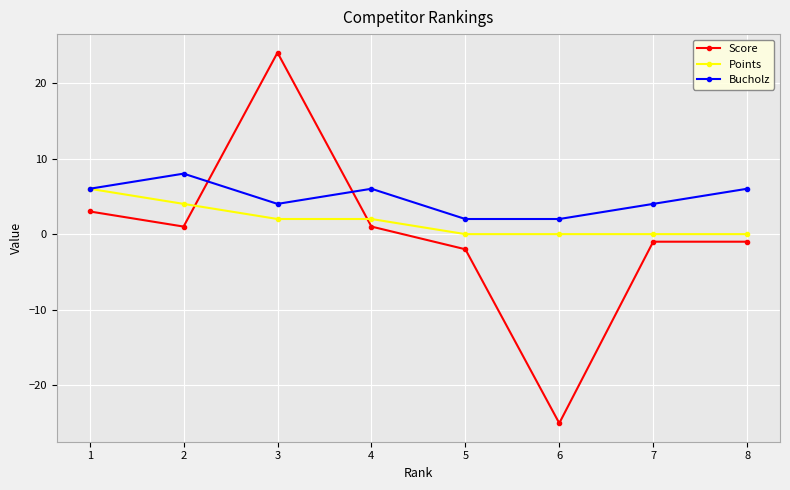

The value of Points at 2 is 7. True or false?

False